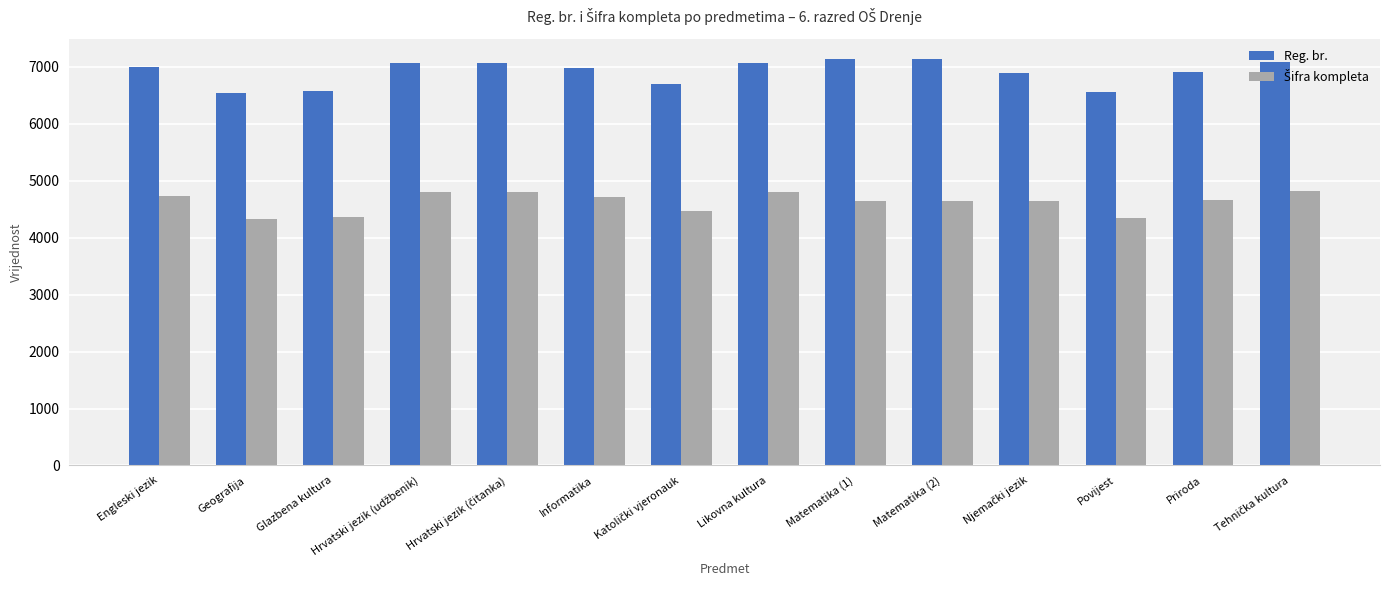

What is the highest value of the Reg. br. series?

7137